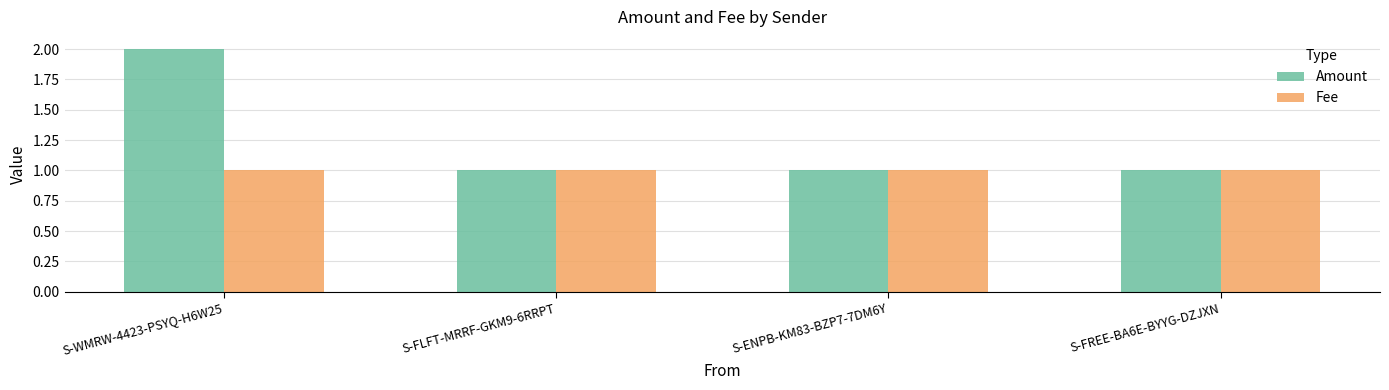

What is the label of the 1st bar from the right?

S-FREE-BA6E-BYYG-DZJXN